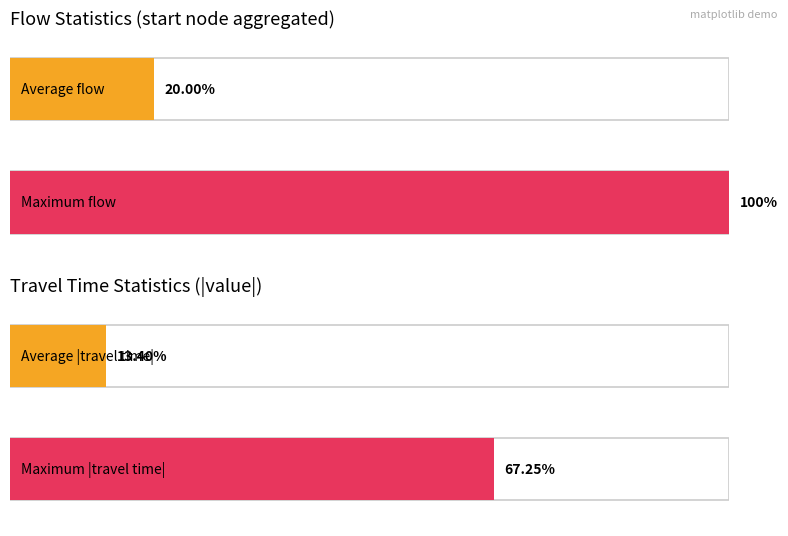

The value of flow at 0 is 0. True or false?

False